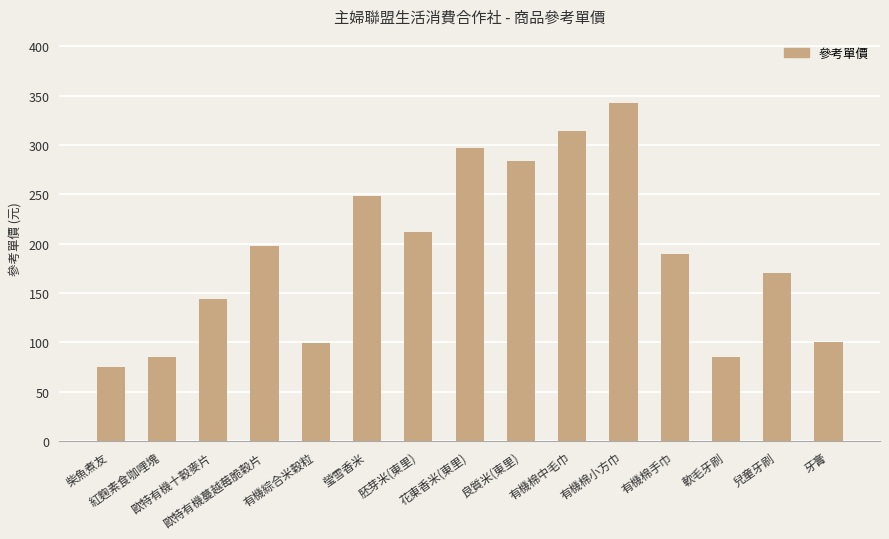

Are the bars horizontal?

No